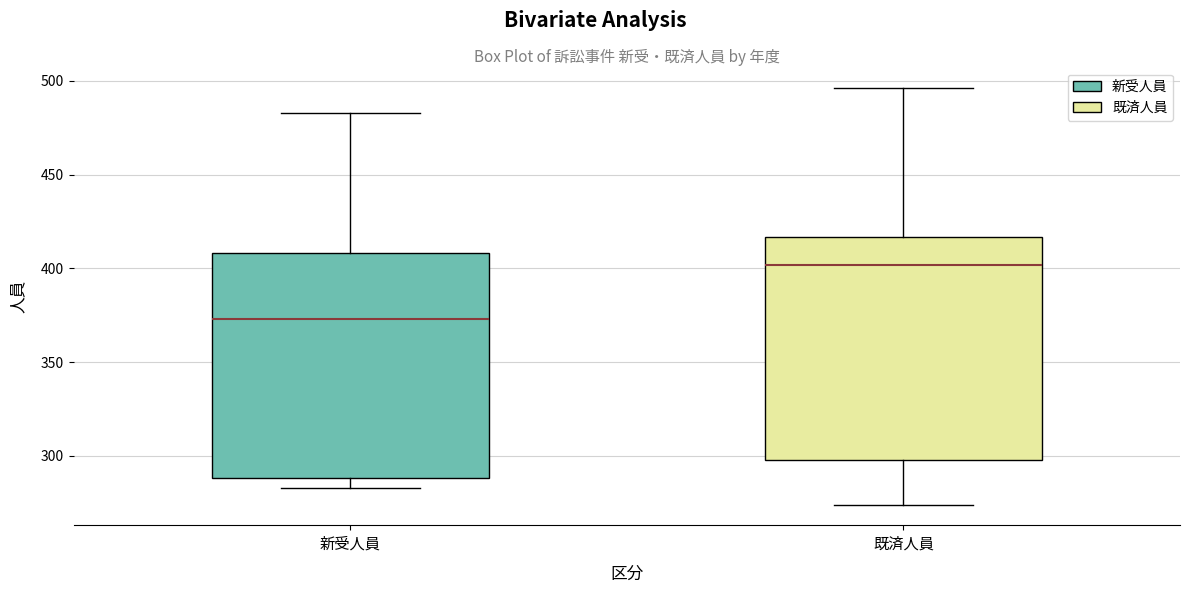

Where does the upper whisker of the box for 新受人員 end on the y-axis? The values are not printed on the chart, so give them approximately, as read against the axis.

485